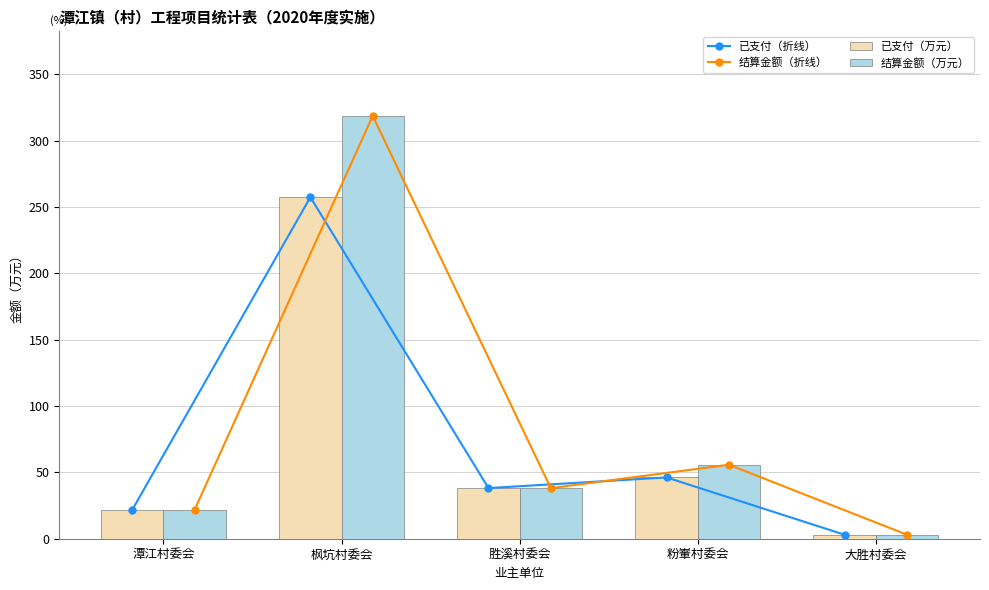

The 已支付（万元） series shows 38.1 at 胜溪村委会. True or false?

True